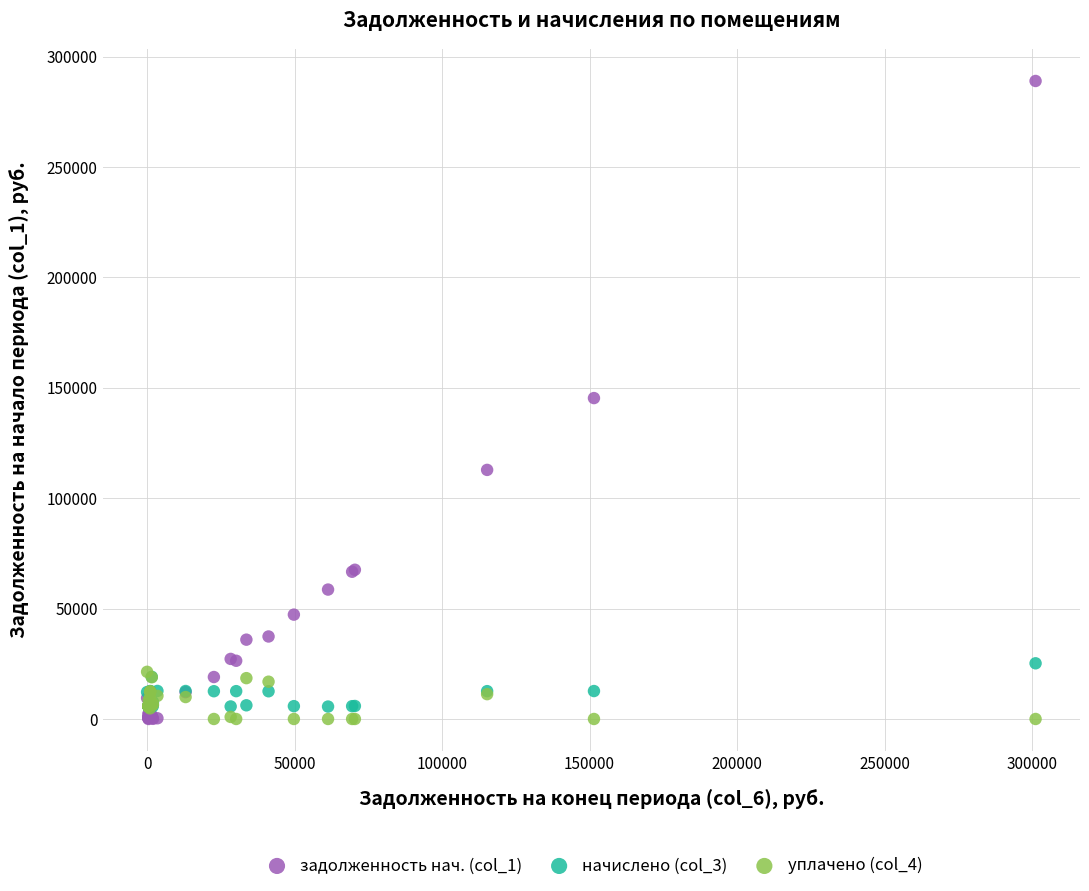

What are all the series names shown in the legend?

задолженность нач. (col_1), начислено (col_3), уплачено (col_4)